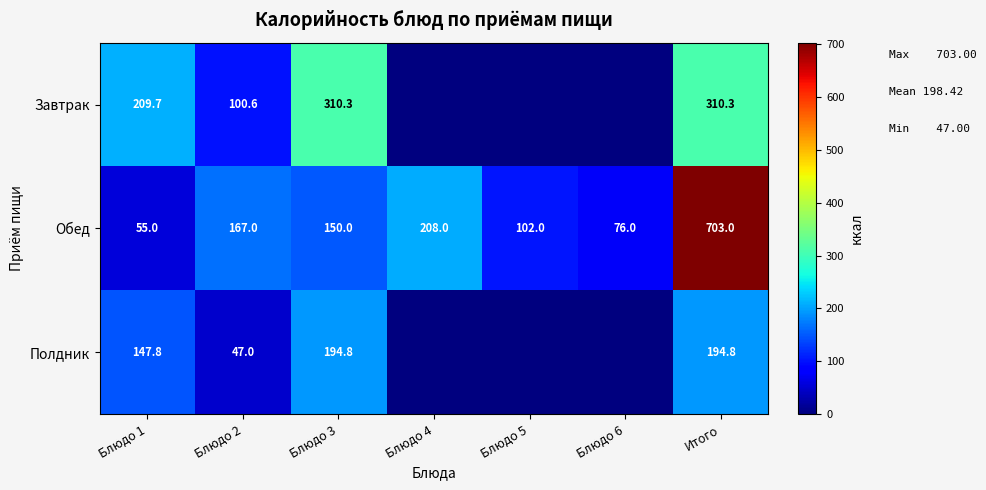

What is the average value of the Обед series?

208.7